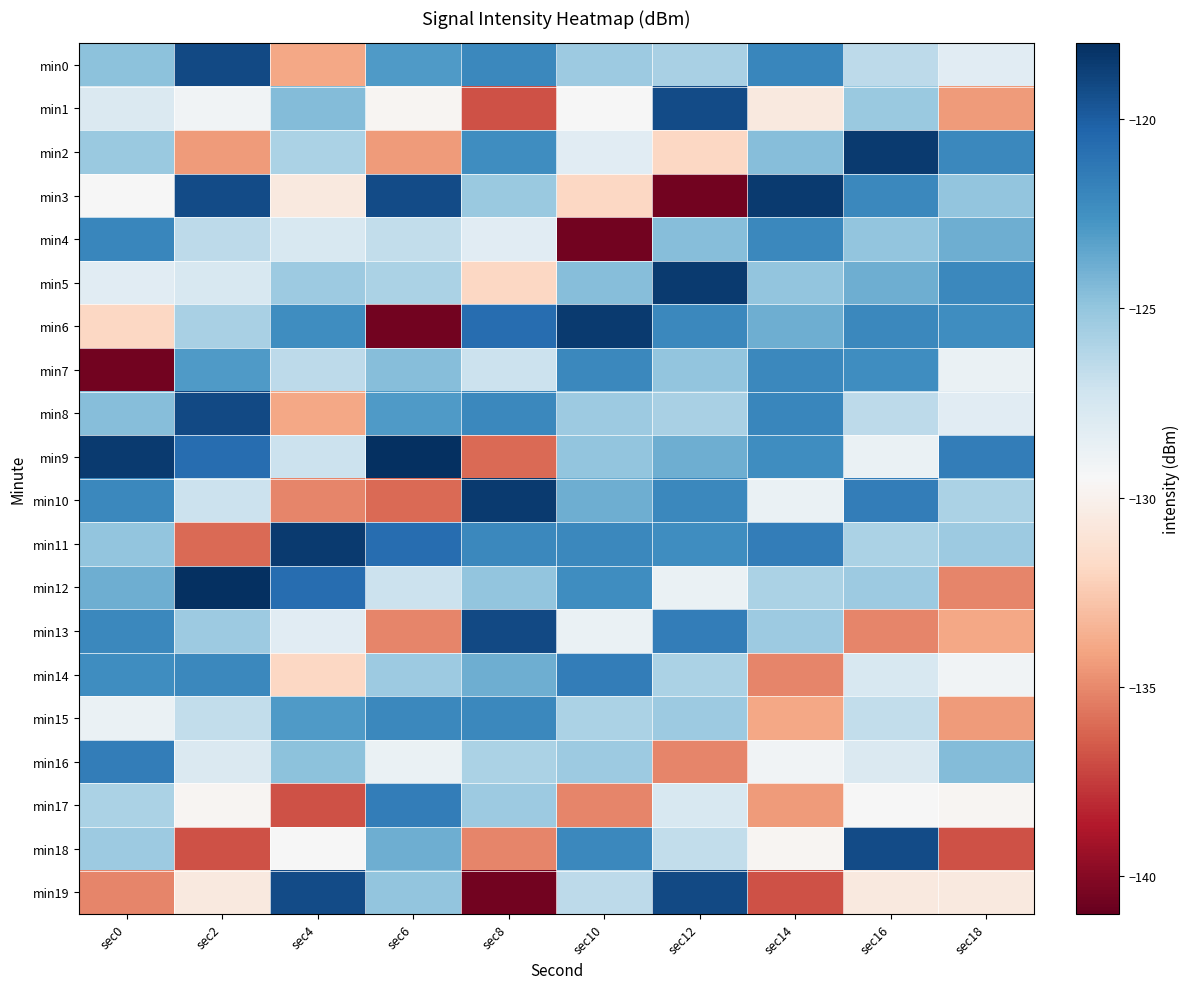

At which category does the chart reach its peak across all series?

sec6